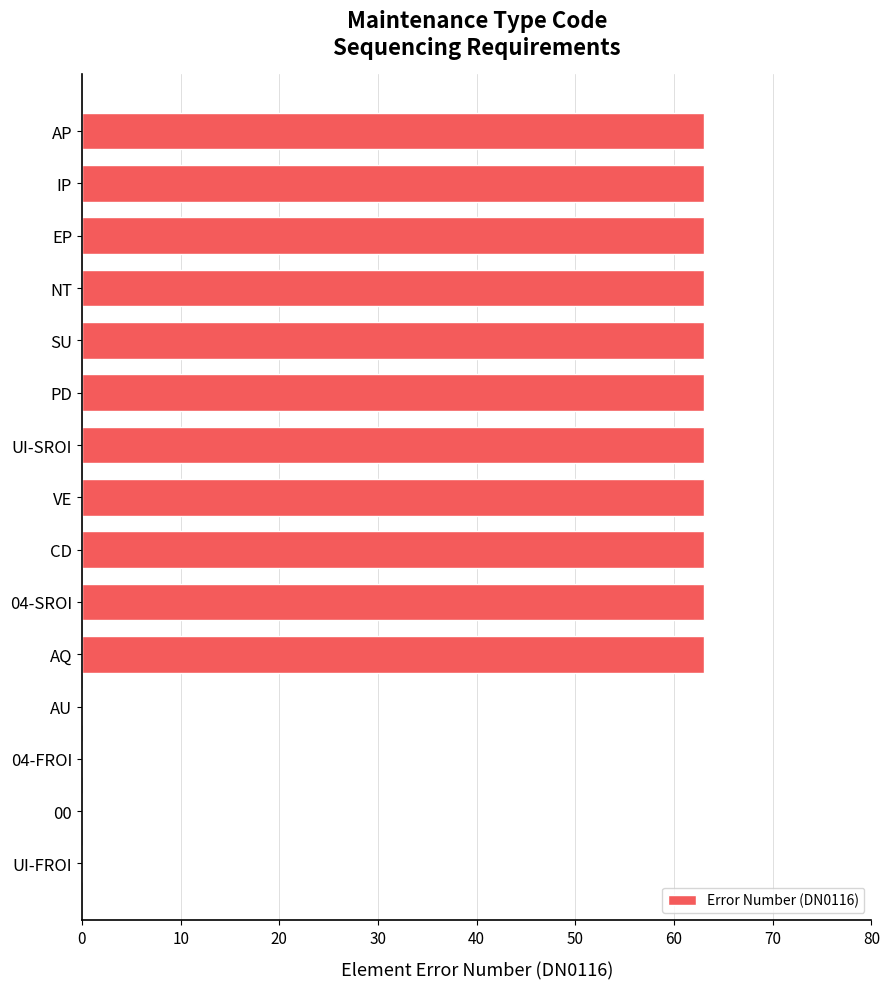

How many series are shown in this chart?

1